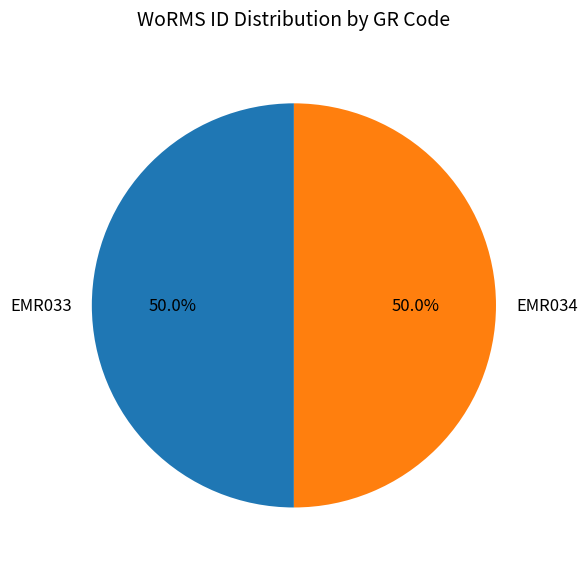

The EMR034 slice represents 41% of the pie. True or false?

False